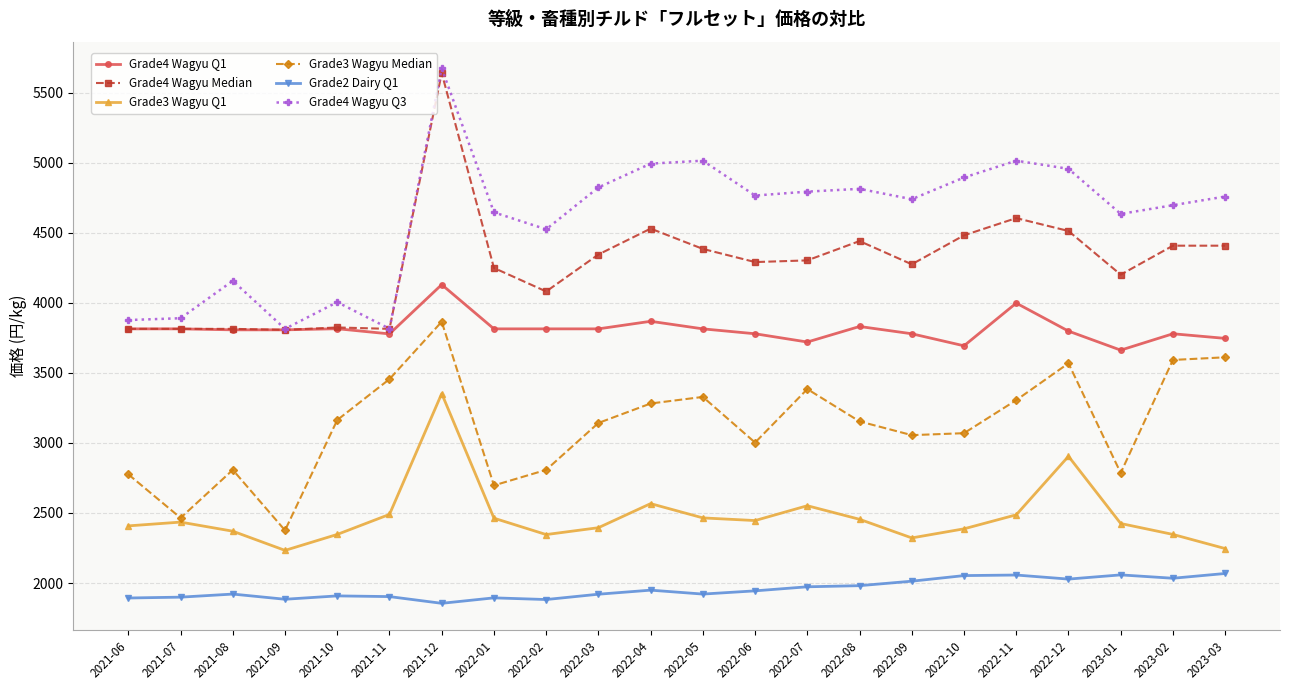

How many interior local valleys does the Grade3 Wagyu Median series have?

6